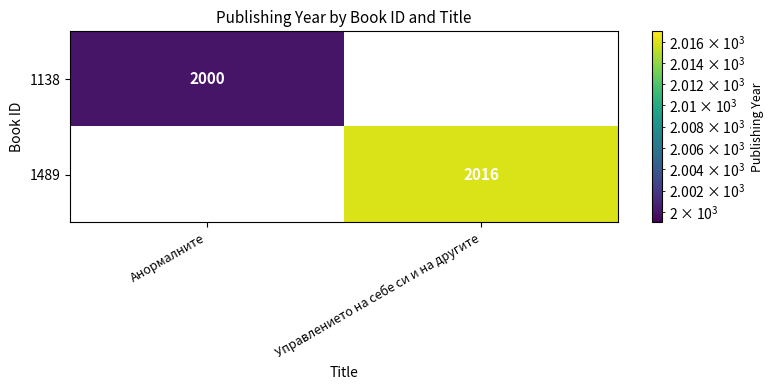

Which category has the highest value across all series?

Управлението на себе си и на другите